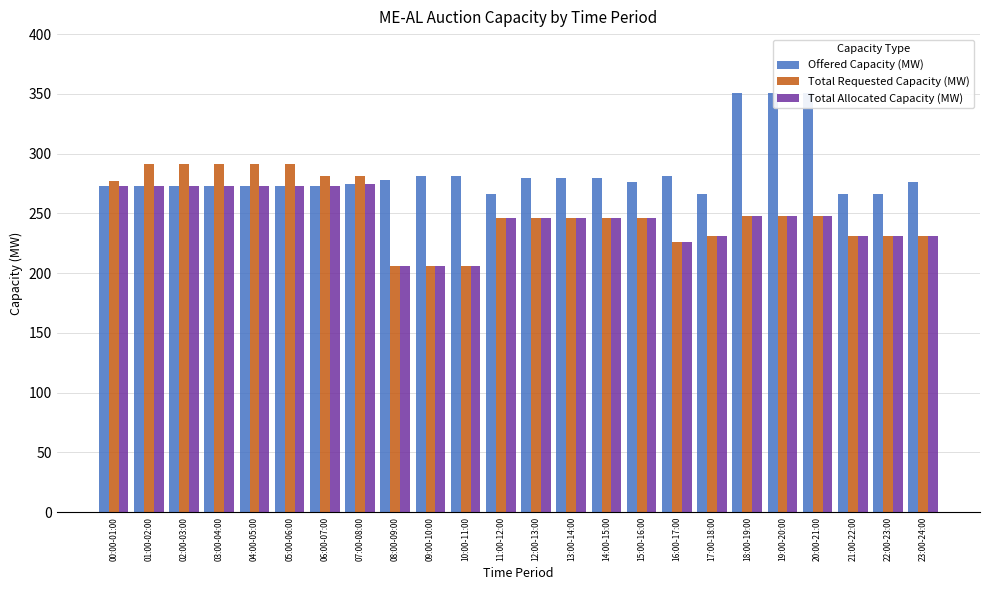

Does the chart contain any negative values?

No